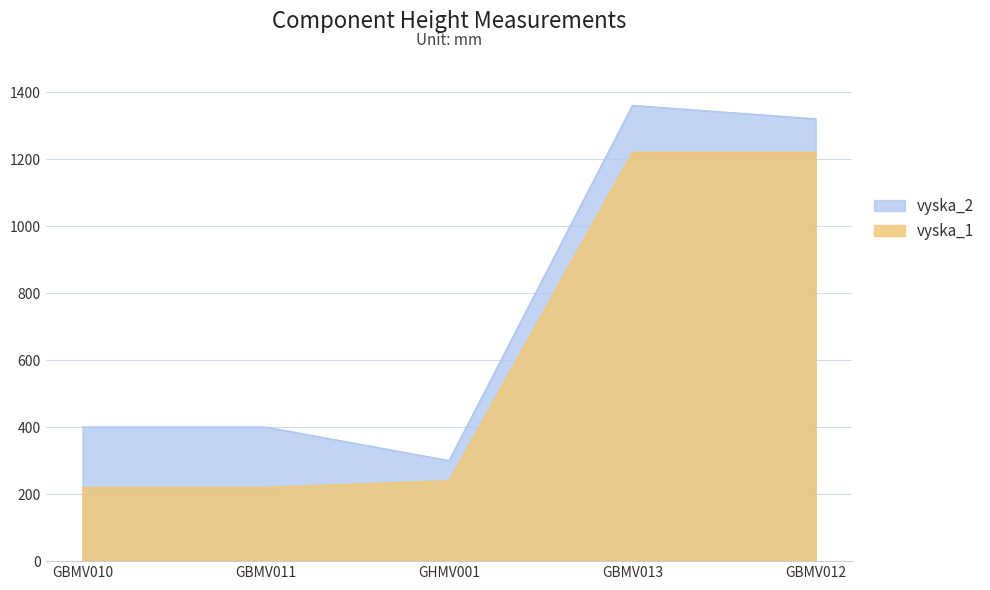

How many data points in vyska_2 are above 400?

2